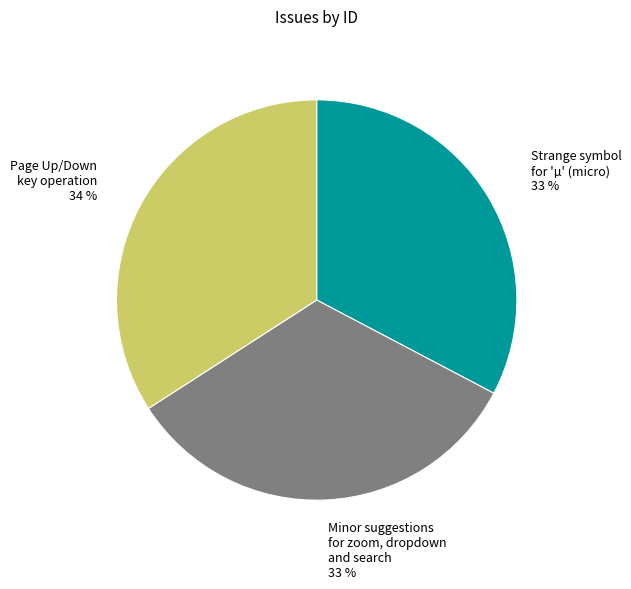

Does any single category account for the majority?

No